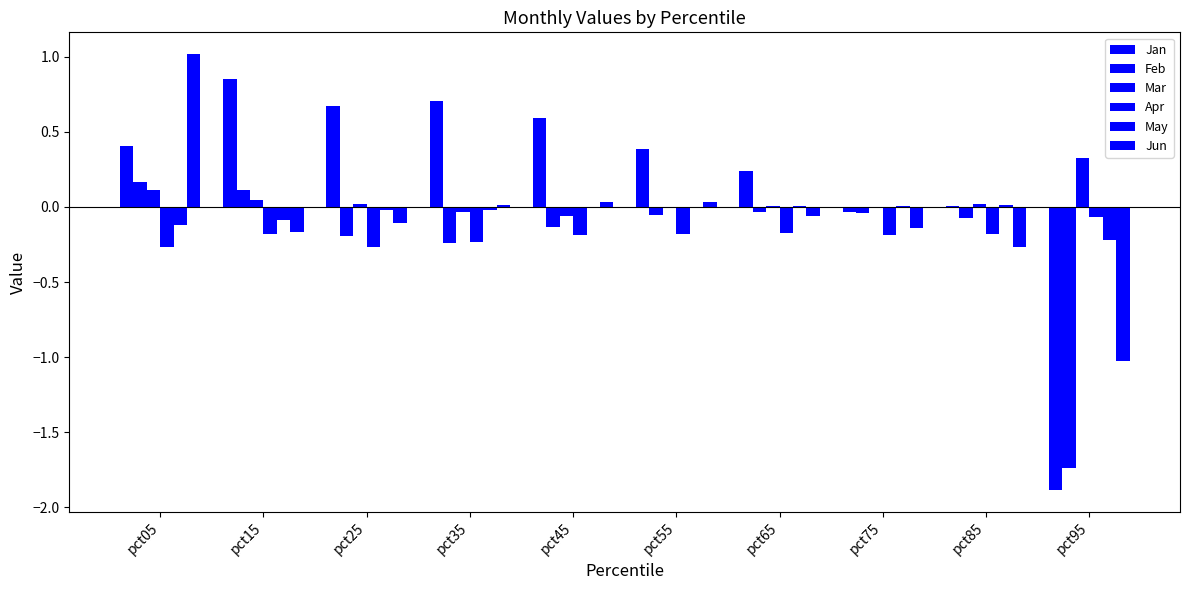

Which series has the largest range (max minus min)?

Jan